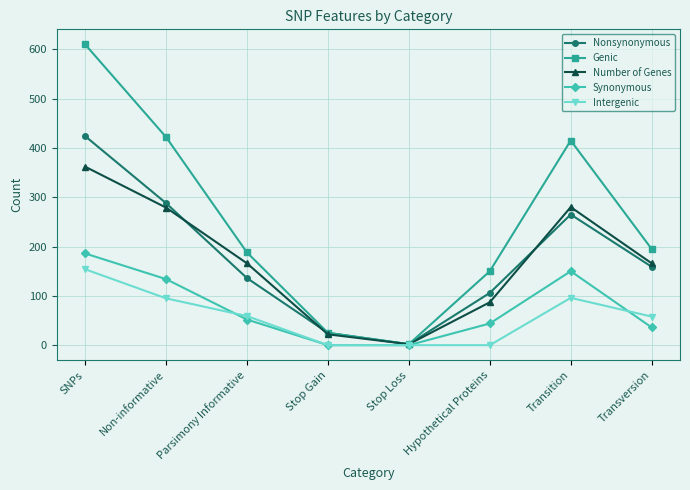

How many distinct data groups are displayed?

5